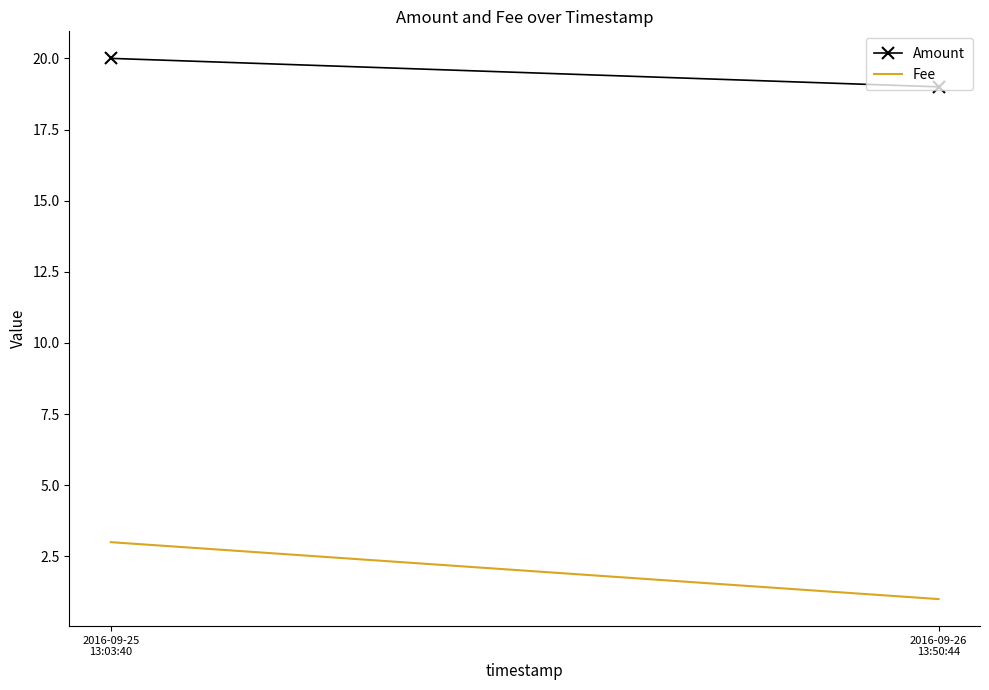

How many Amount values are between 19 and 20?

2